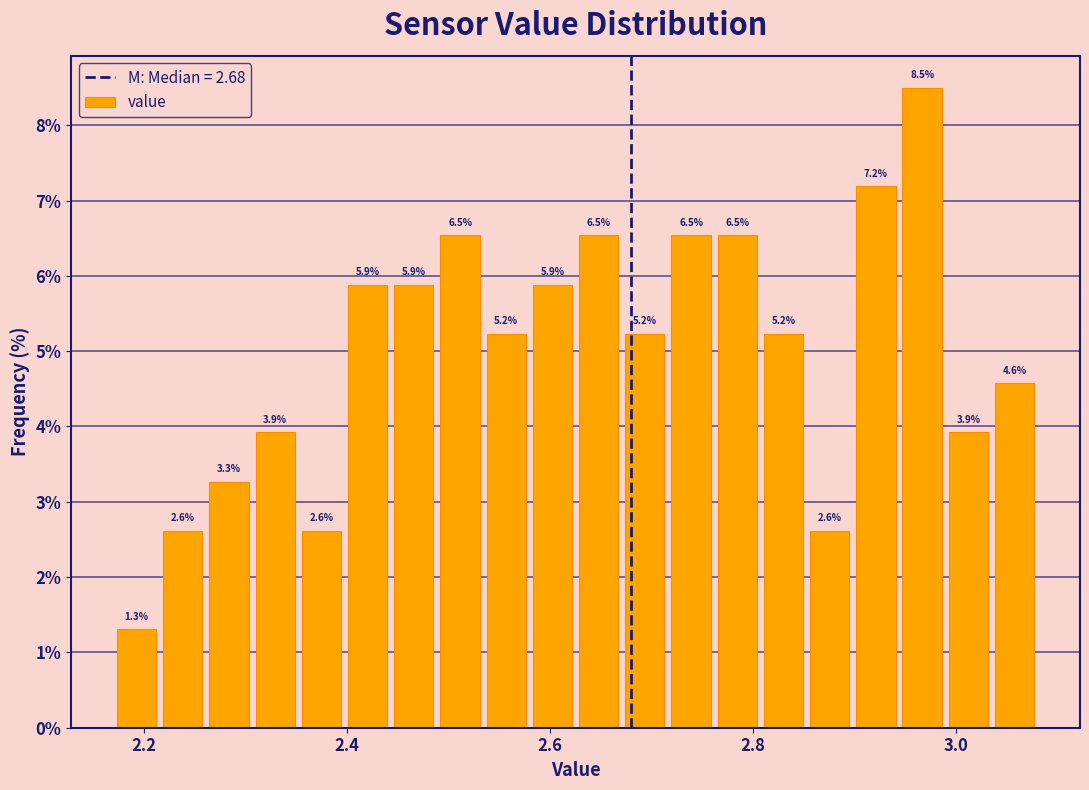

Read against the x-axis, roughly where is the centre of the tallest bar?

2.96